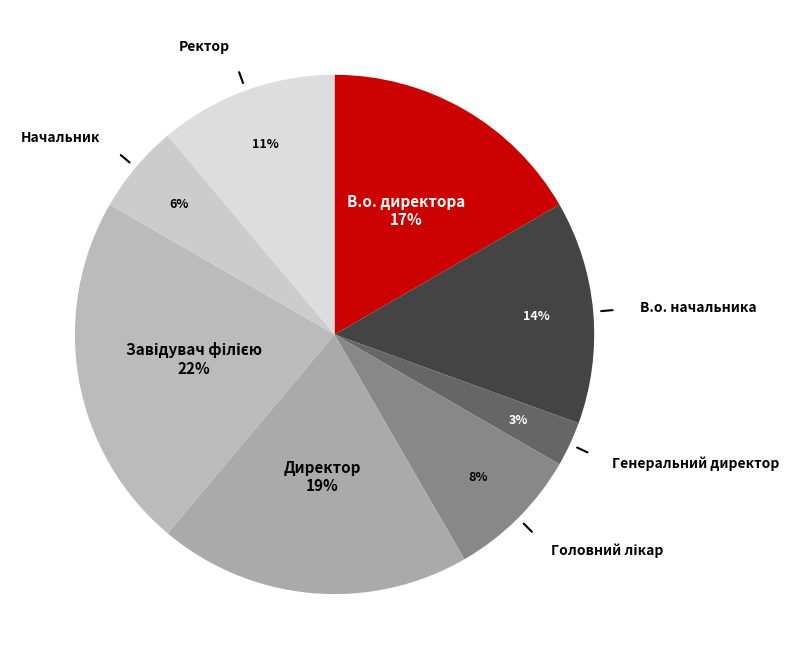

How many slices are in this pie chart?

8